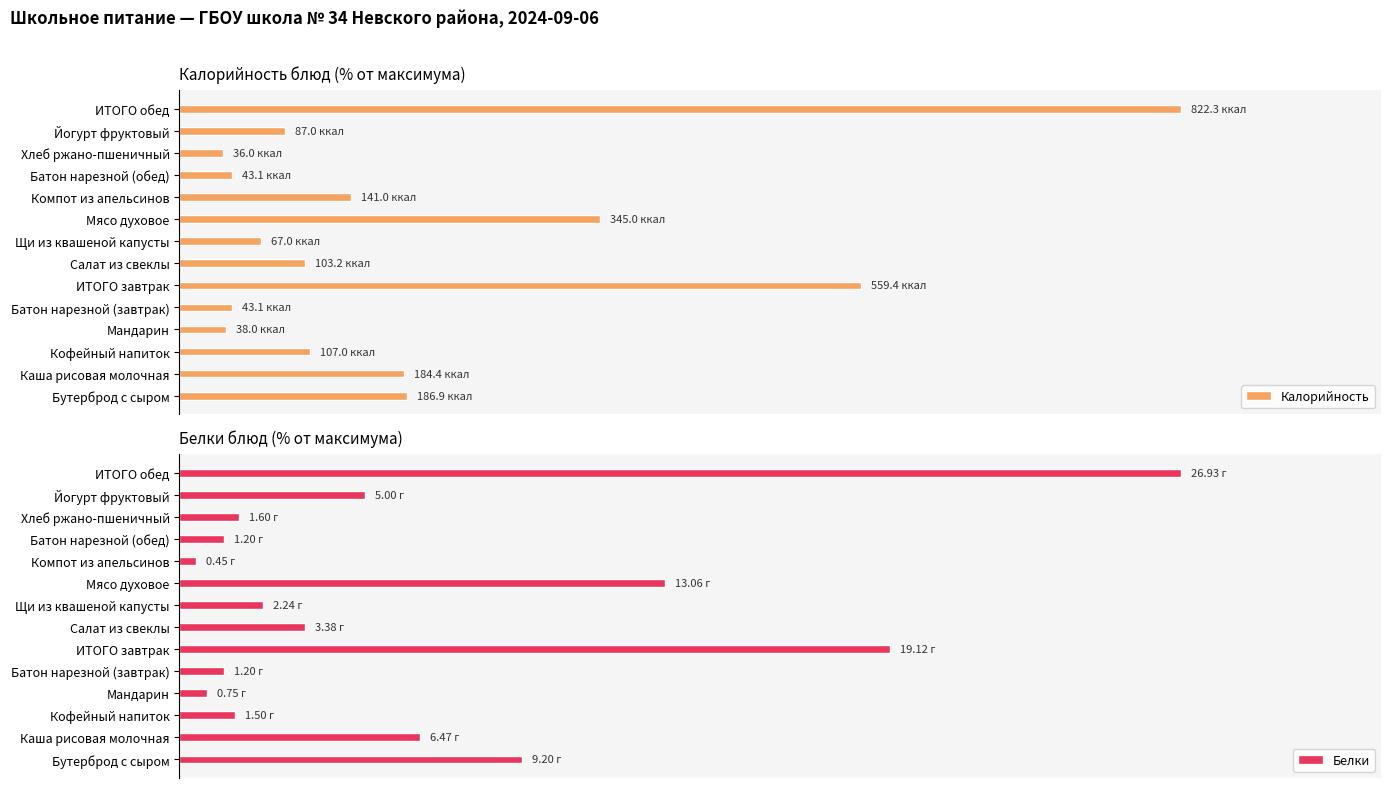

What is the lowest value of the Белки series?

1.7